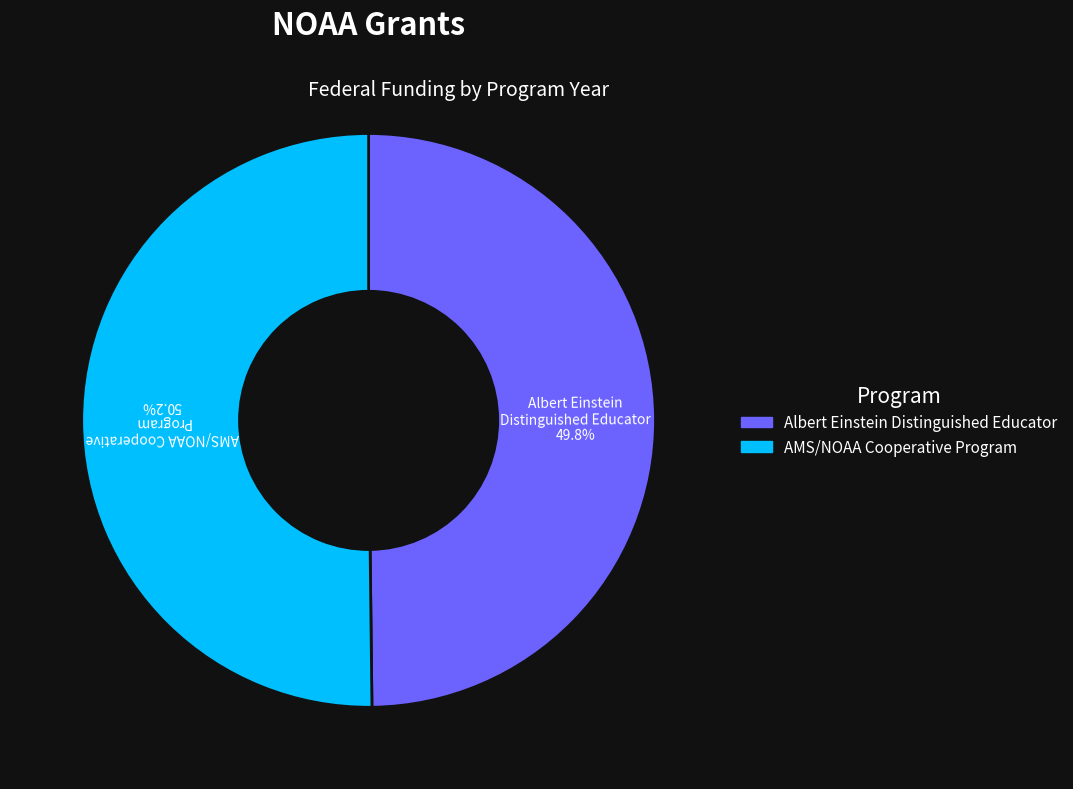

Count the number of slices in the pie.

2